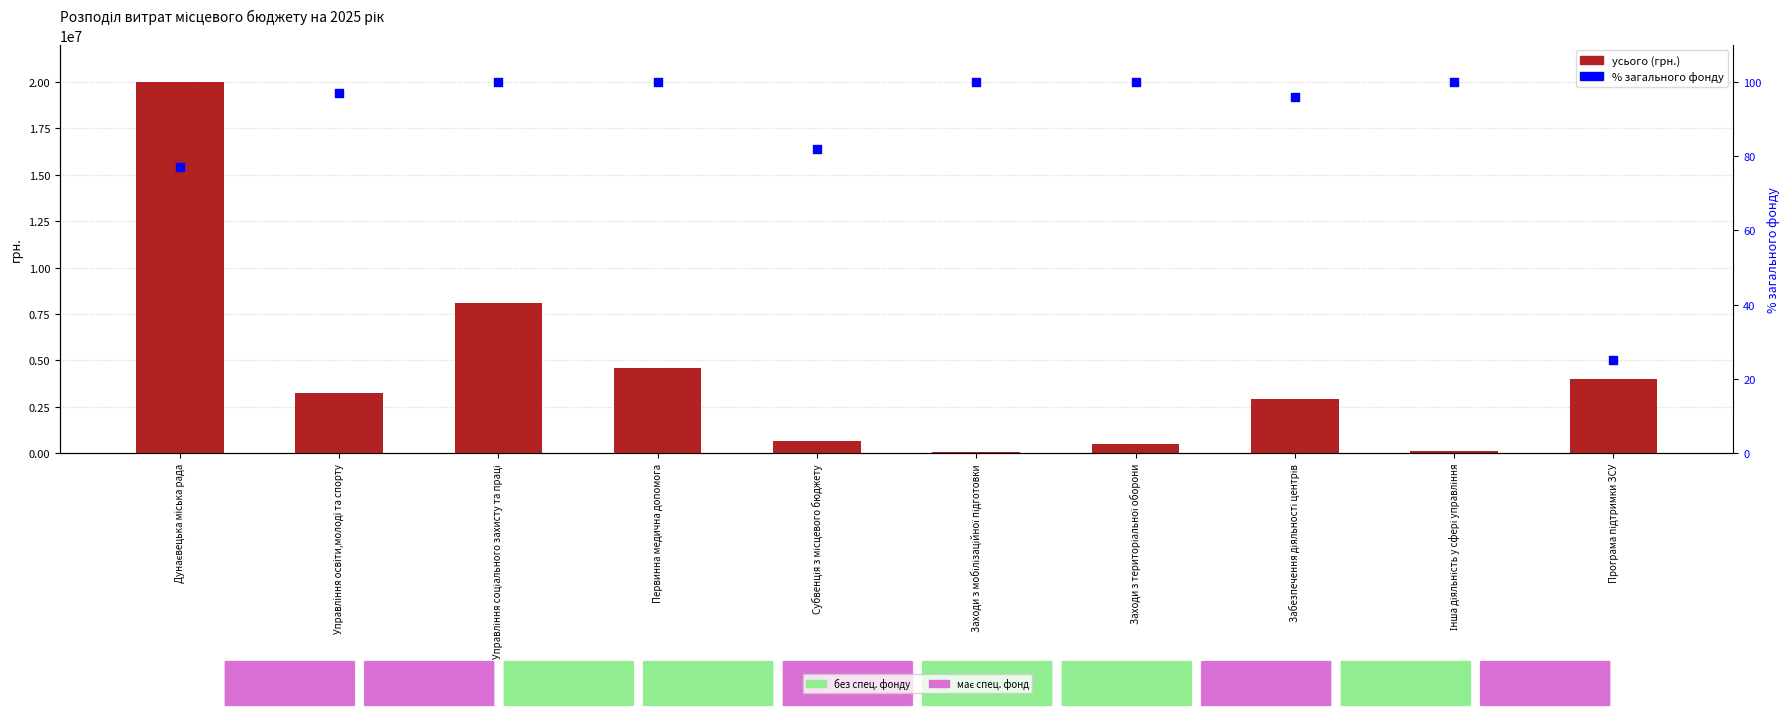

Is the value of загальний фонд % at Заходи з мобілізаційної підготовки greater than the value of усього at Забезпечення діяльності центрів?

No